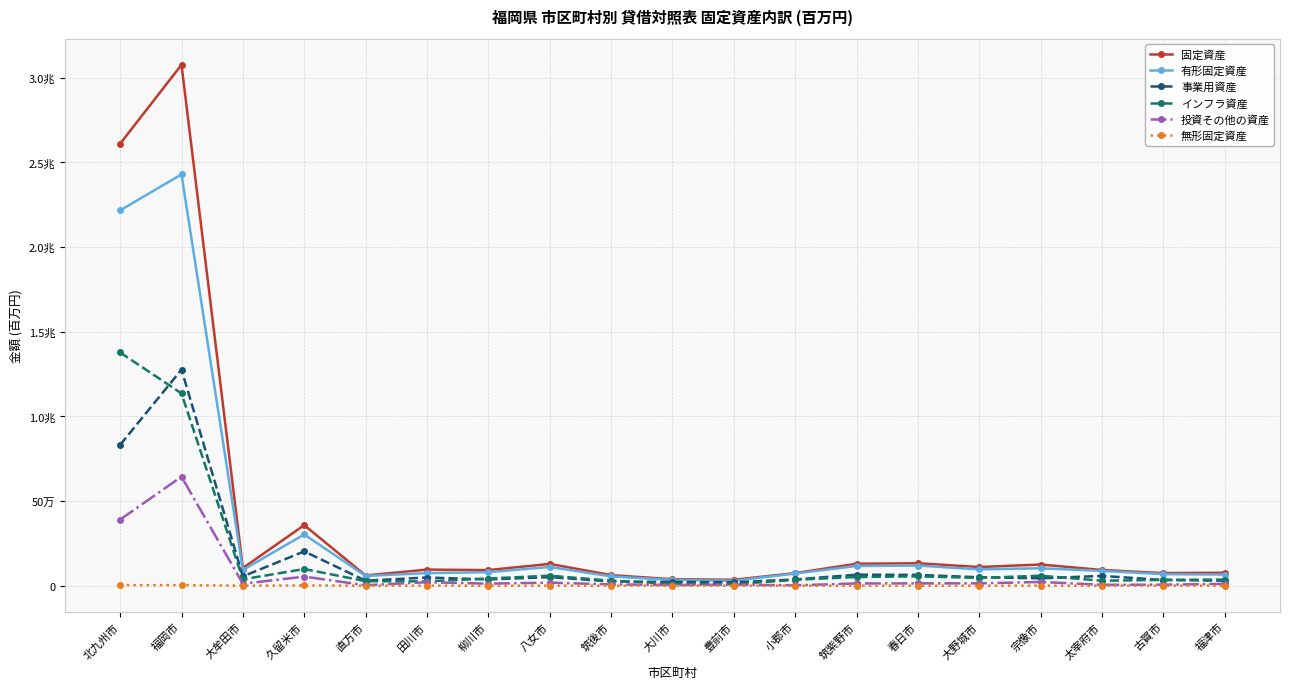

What are all the series names shown in the legend?

固定資産, 有形固定資産, 事業用資産, インフラ資産, 投資その他の資産, 無形固定資産